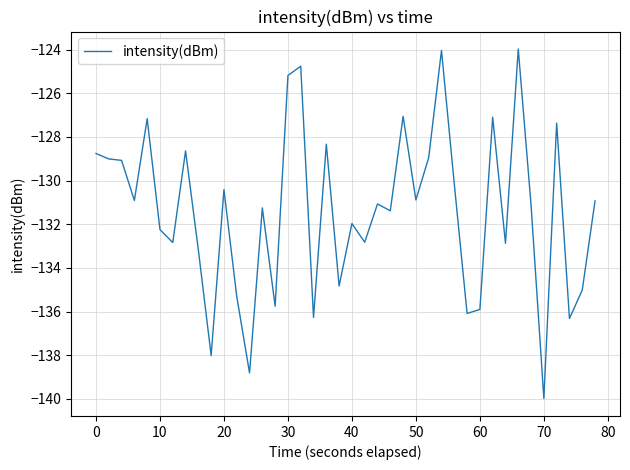

What is the smallest value displayed?

-140.0